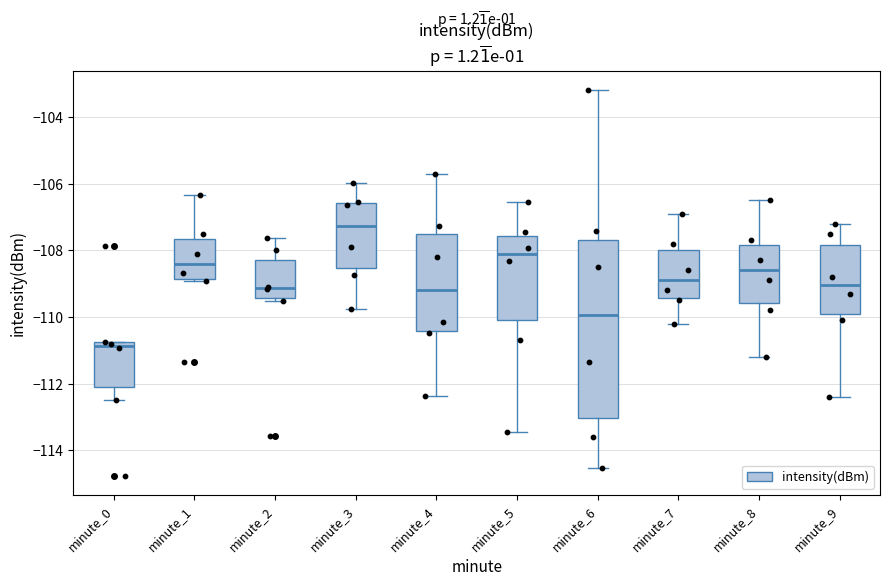

Reading left to right, read every box against the y-axis: the position of its median line, the range the box covers, and the ends of its whiskers. The values are not printed on the chart, so give them approximately, as read against the axis.

minute_0: median -110.8 (just below the box's upper edge), box -112.2 to -110.8, whiskers -112.4 to -110.8
minute_1: median -108.4, box -108.8 to -107.6, whiskers -109.0 to -106.4
minute_2: median -109.2, box -109.4 to -108.2, whiskers -109.6 to -107.6
minute_3: median -107.2, box -108.6 to -106.6, whiskers -109.8 to -106.0
minute_4: median -109.2, box -110.4 to -107.6, whiskers -112.4 to -105.6
minute_5: median -108.2, box -110.0 to -107.6, whiskers -113.4 to -106.6
minute_6: median -110.0, box -113.0 to -107.6, whiskers -114.6 to -103.2
minute_7: median -108.8, box -109.4 to -108.0, whiskers -110.2 to -106.8
minute_8: median -108.6, box -109.6 to -107.8, whiskers -111.2 to -106.4
minute_9: median -109.0, box -109.8 to -107.8, whiskers -112.4 to -107.2